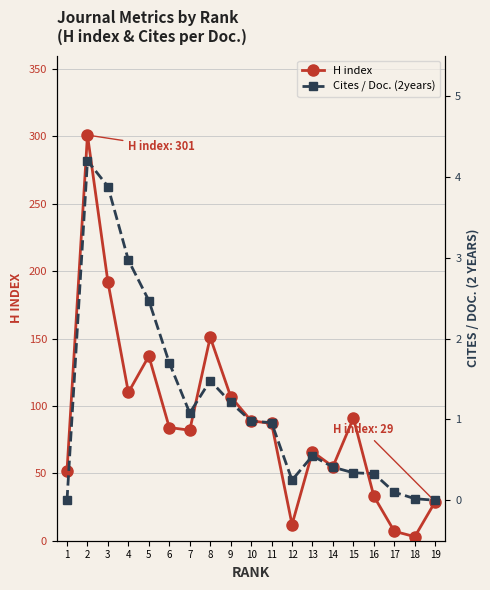

How many categories are shown in the chart?

19